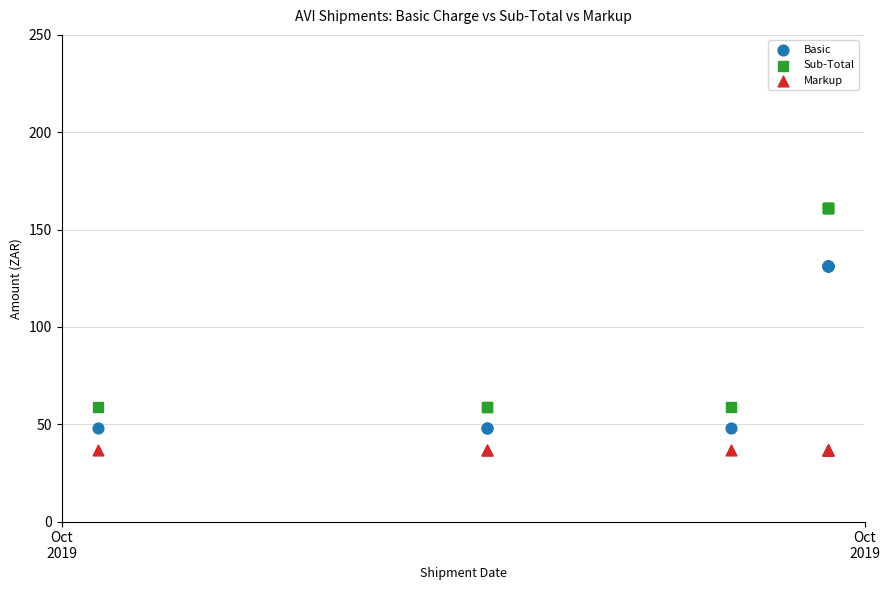

Which series reaches the maximum Y coordinate?

Sub-Total